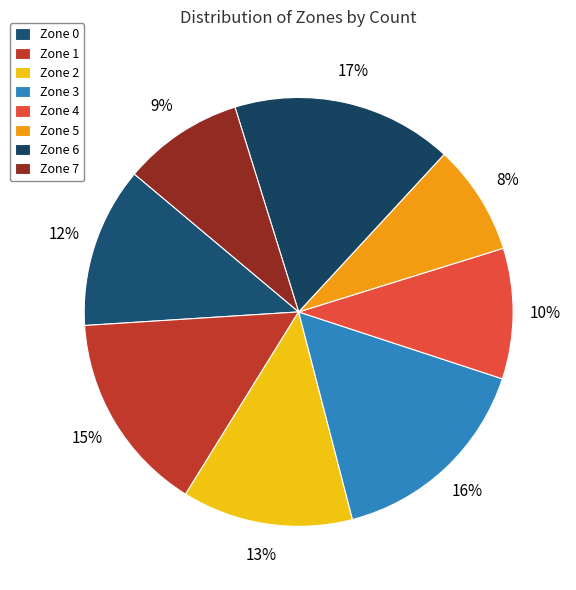

Approximately how many times larger is the value at Zone 3 compared to Zone 4?

1.6